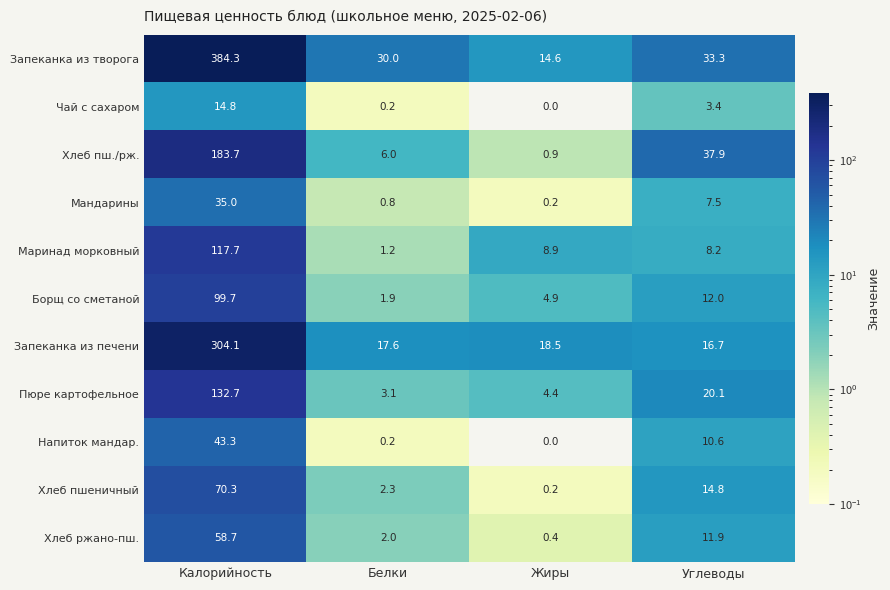

Which series has the widest spread of values?

Запеканка из творога